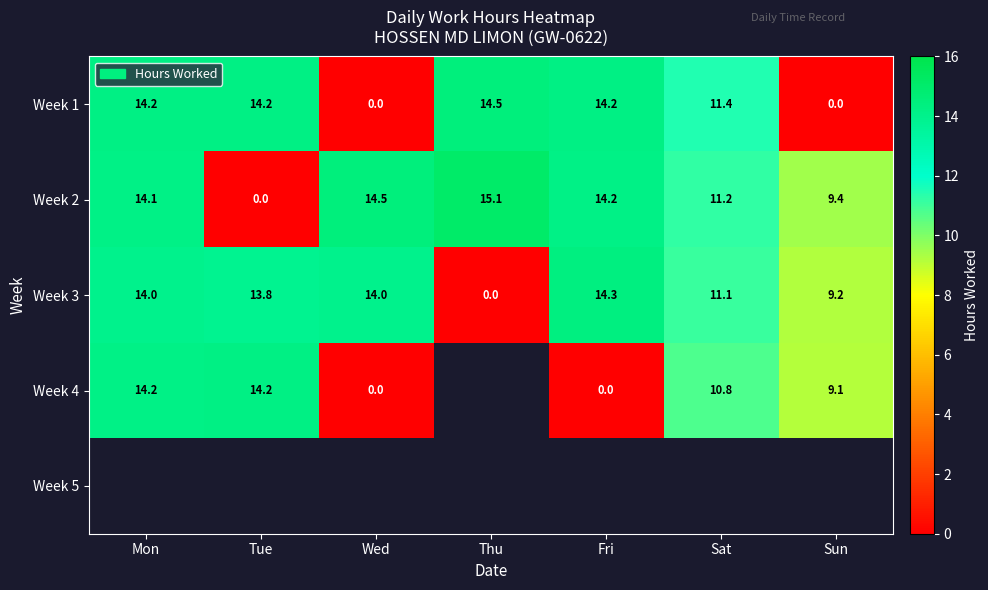

What is the difference between the highest and lowest values at Thu?

15.1